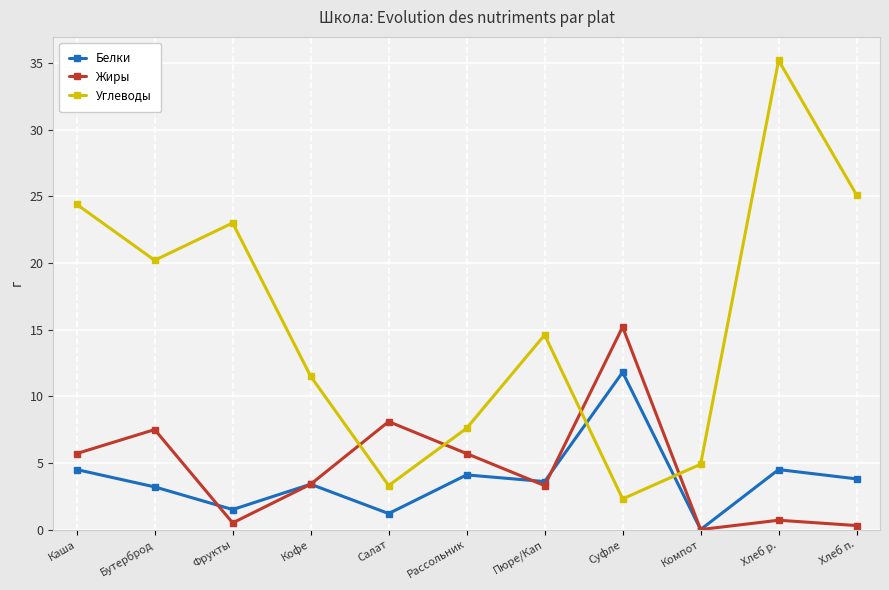

At which label is Углеводы closest to 18?

Бутерброд